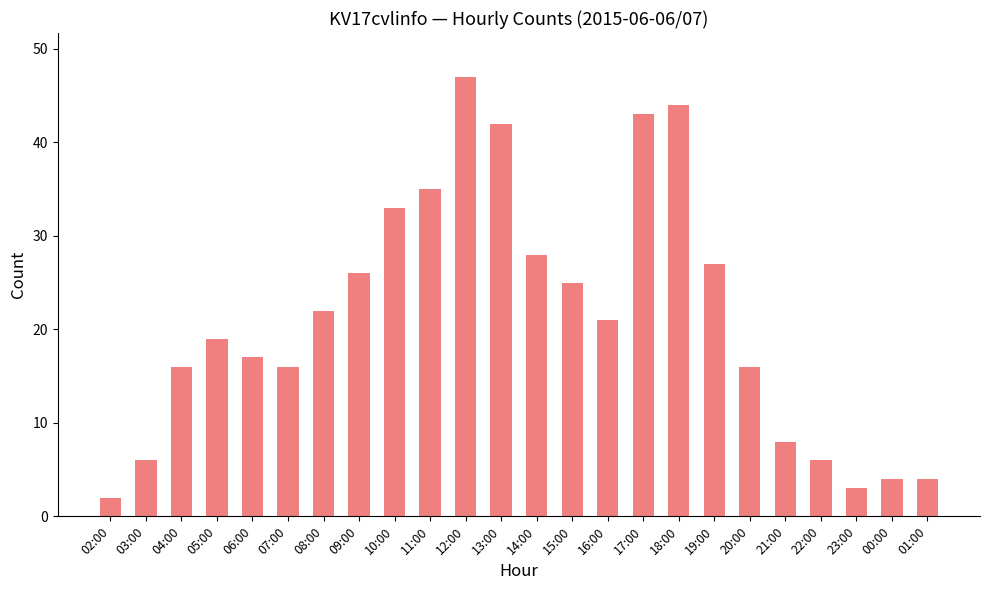

Reading left to right, extract all data points from this chart.

02:00=2	03:00=6	04:00=16	05:00=19	06:00=17	07:00=16	08:00=22	09:00=26	10:00=33	11:00=35	12:00=47	13:00=42	14:00=28	15:00=25	16:00=21	17:00=43	18:00=44	19:00=27	20:00=16	21:00=8	22:00=6	23:00=3	00:00=4	01:00=4